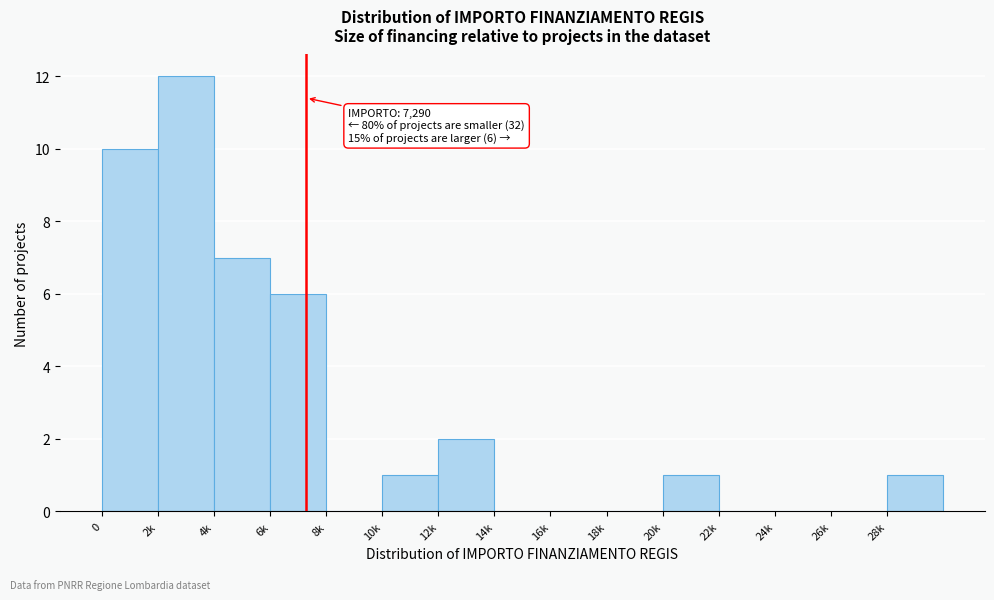

Reading right to left, transcribe all the data shown in this chart.

28k=1	26k=0	24k=0	22k=0	20k=1	18k=0	16k=0	14k=0	12k=2	10k=1	8k=0	6k=6	4k=7	2k=12	0=10